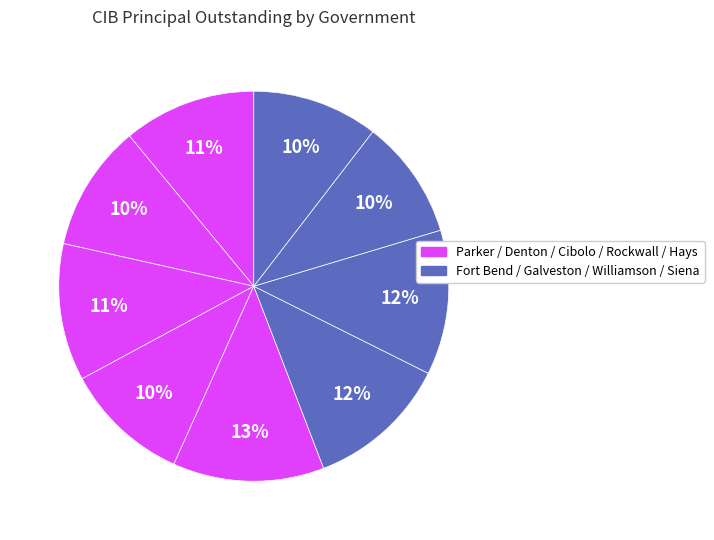

How many slices are in this pie chart?

9